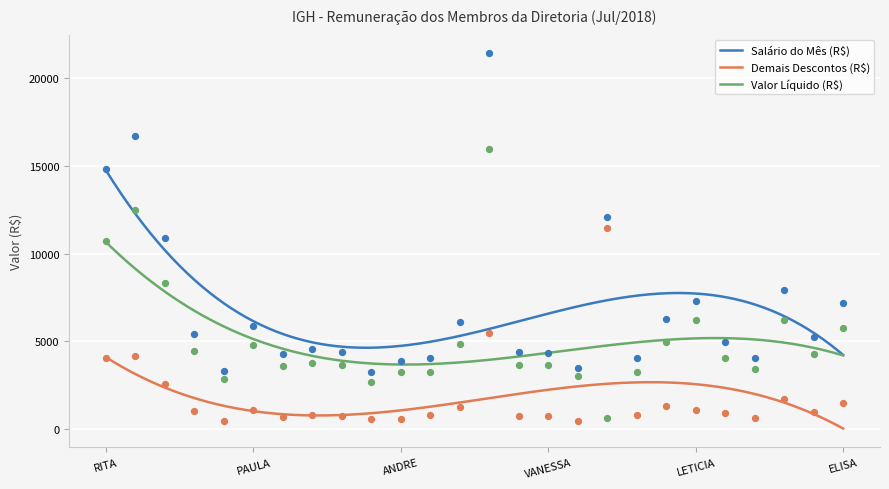

At which category is the sum across all series the highest?

ROBERVAL